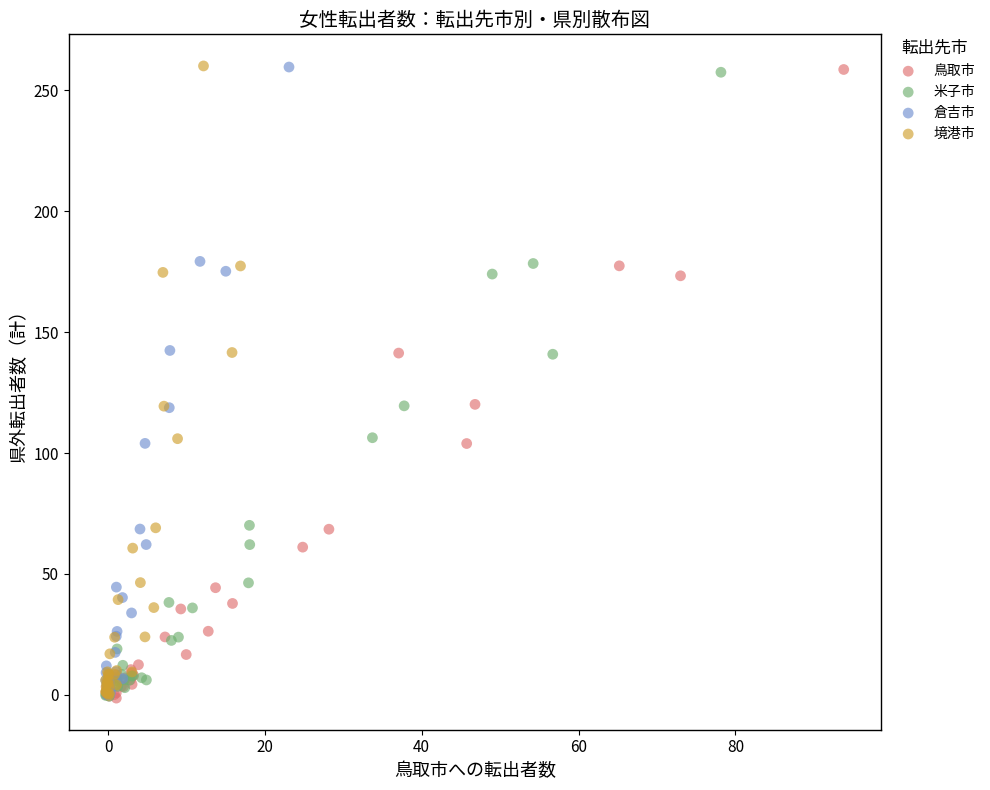

What are all the series names shown in the legend?

鳥取市, 米子市, 倉吉市, 境港市